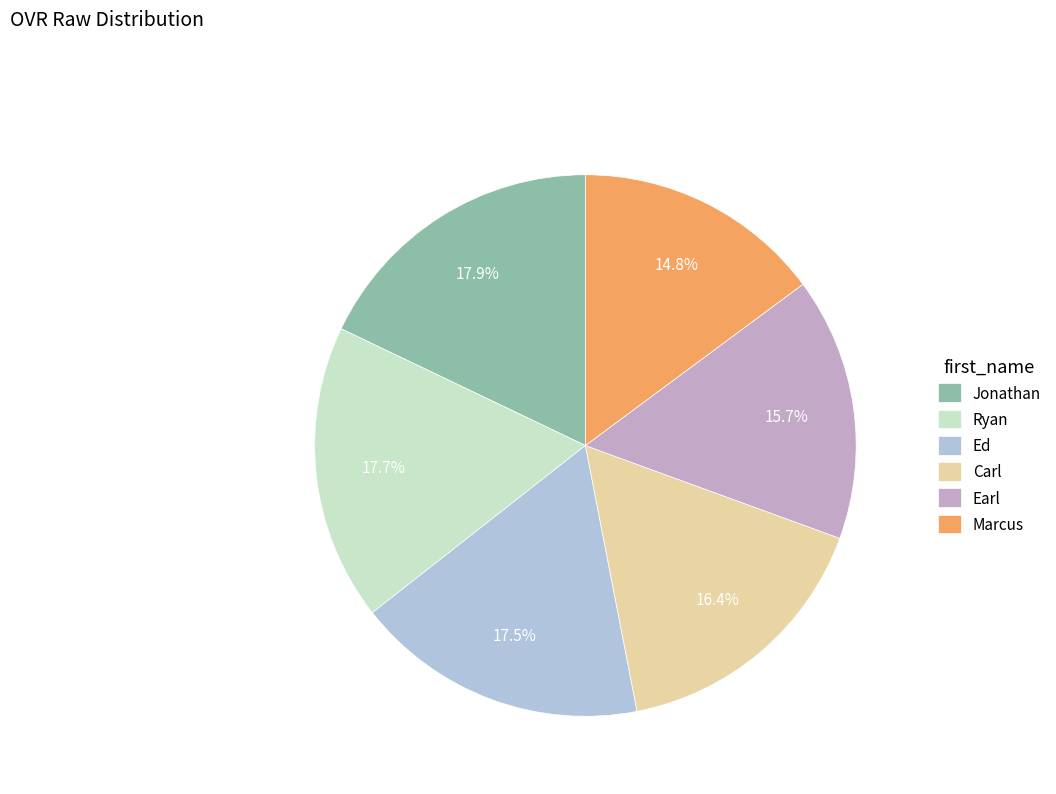

Does any single category account for the majority?

No